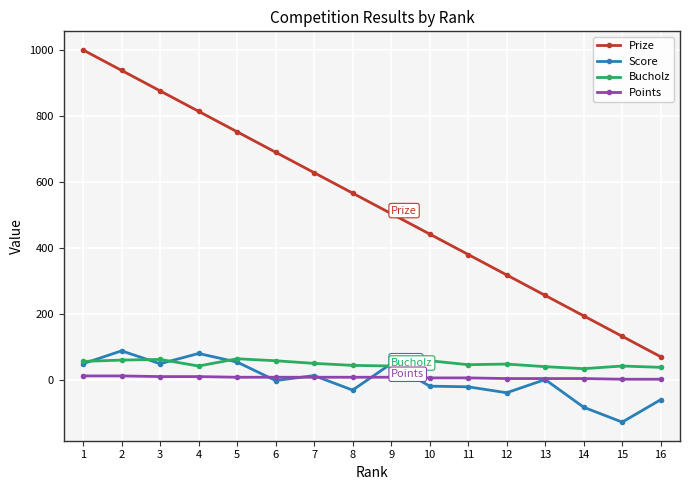

How many lines are shown in the chart?

4